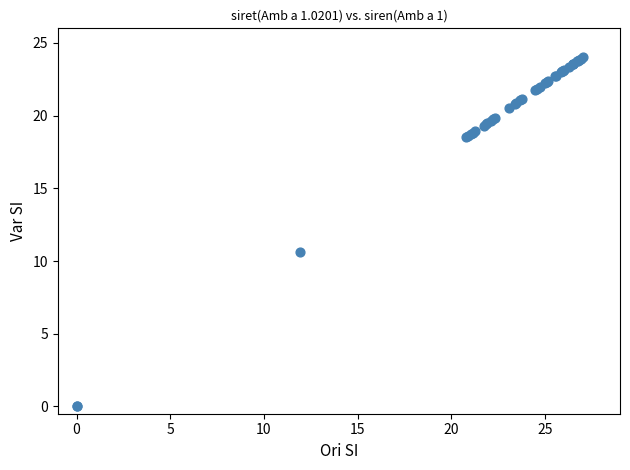

What Y value in the scatter plot is closest to 12?

10.6